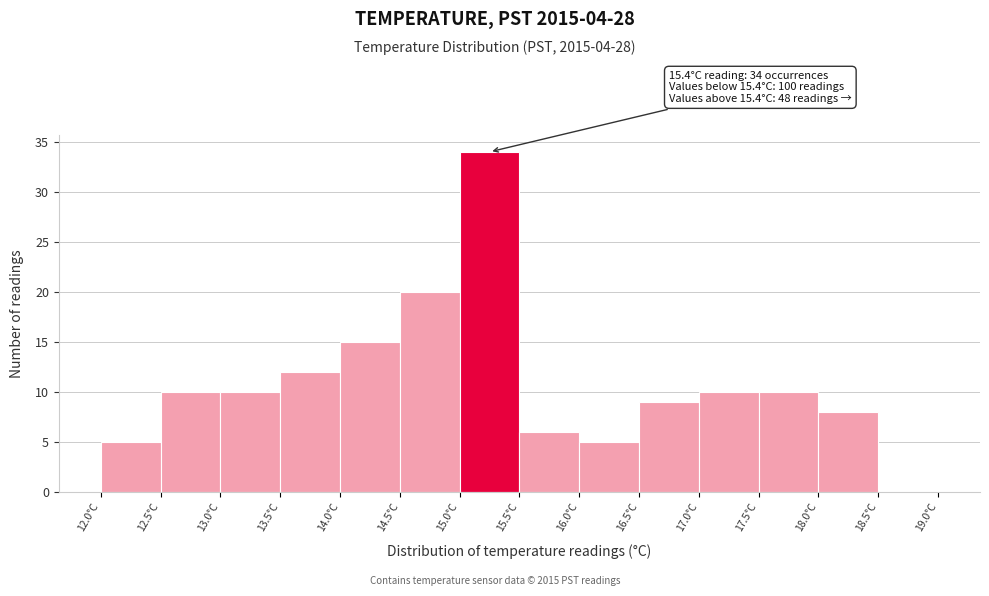

Which range on the x-axis has the tallest bar?

15.0 to 15.5